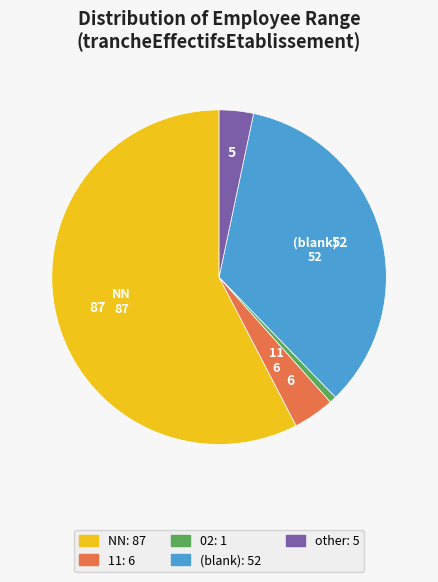

Is there any slice that represents more than half of the pie?

Yes